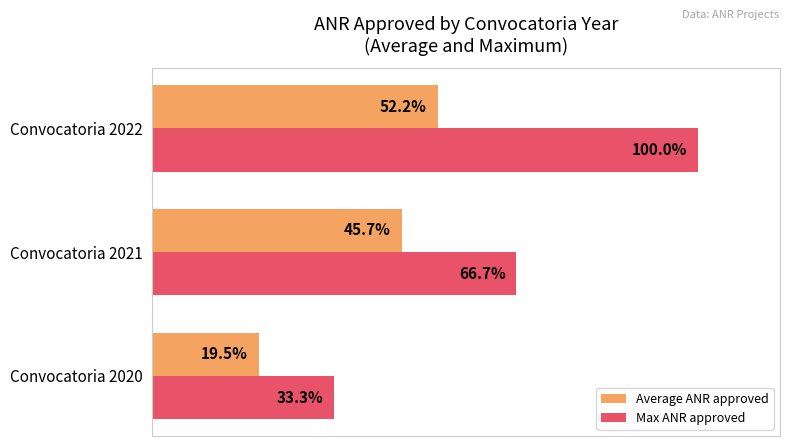

At Convocatoria 2021, list the series in order from largest to smallest.

Max ANR approved, Average ANR approved